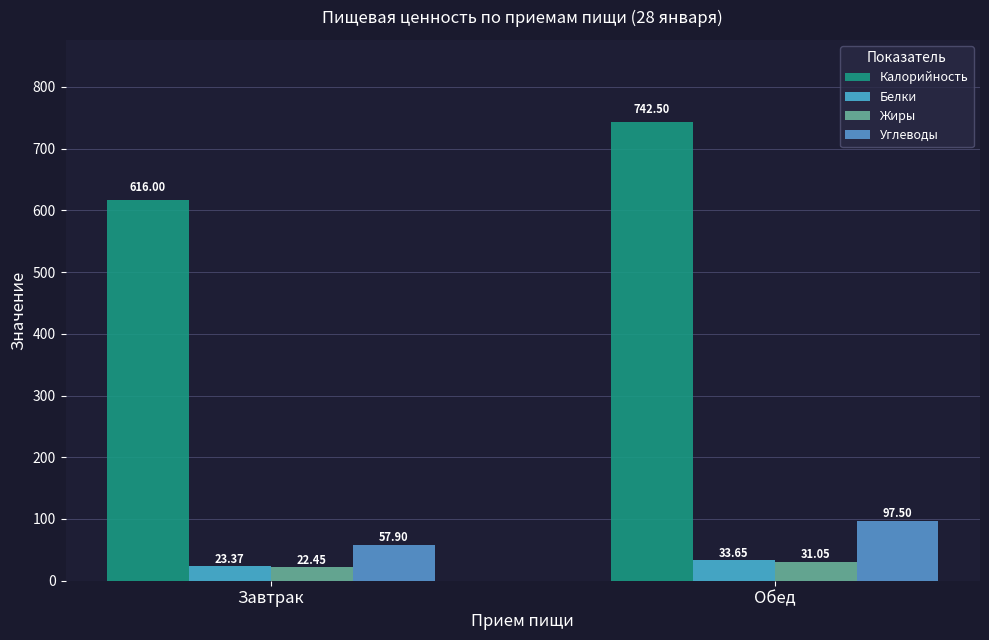

What is the highest value of the Калорийность series?

742.5